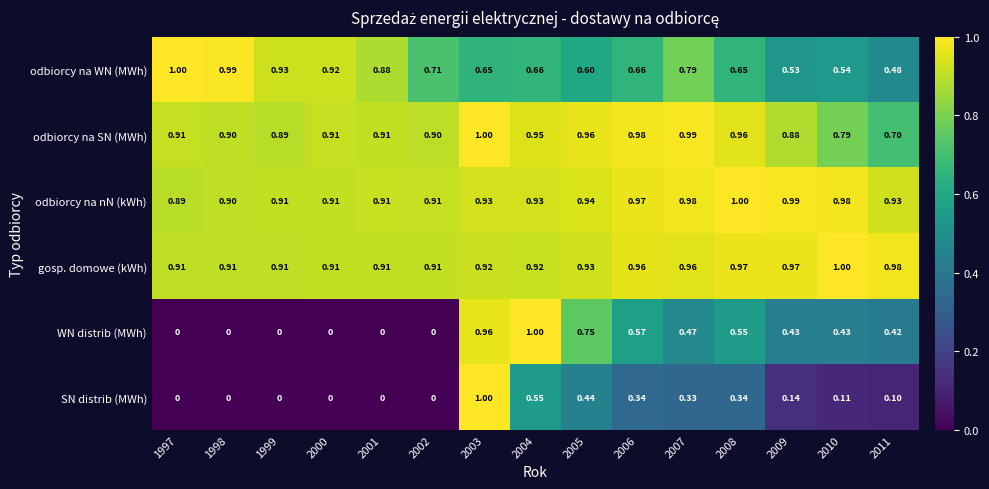

At how many categories does at least one series exceed 0?

15